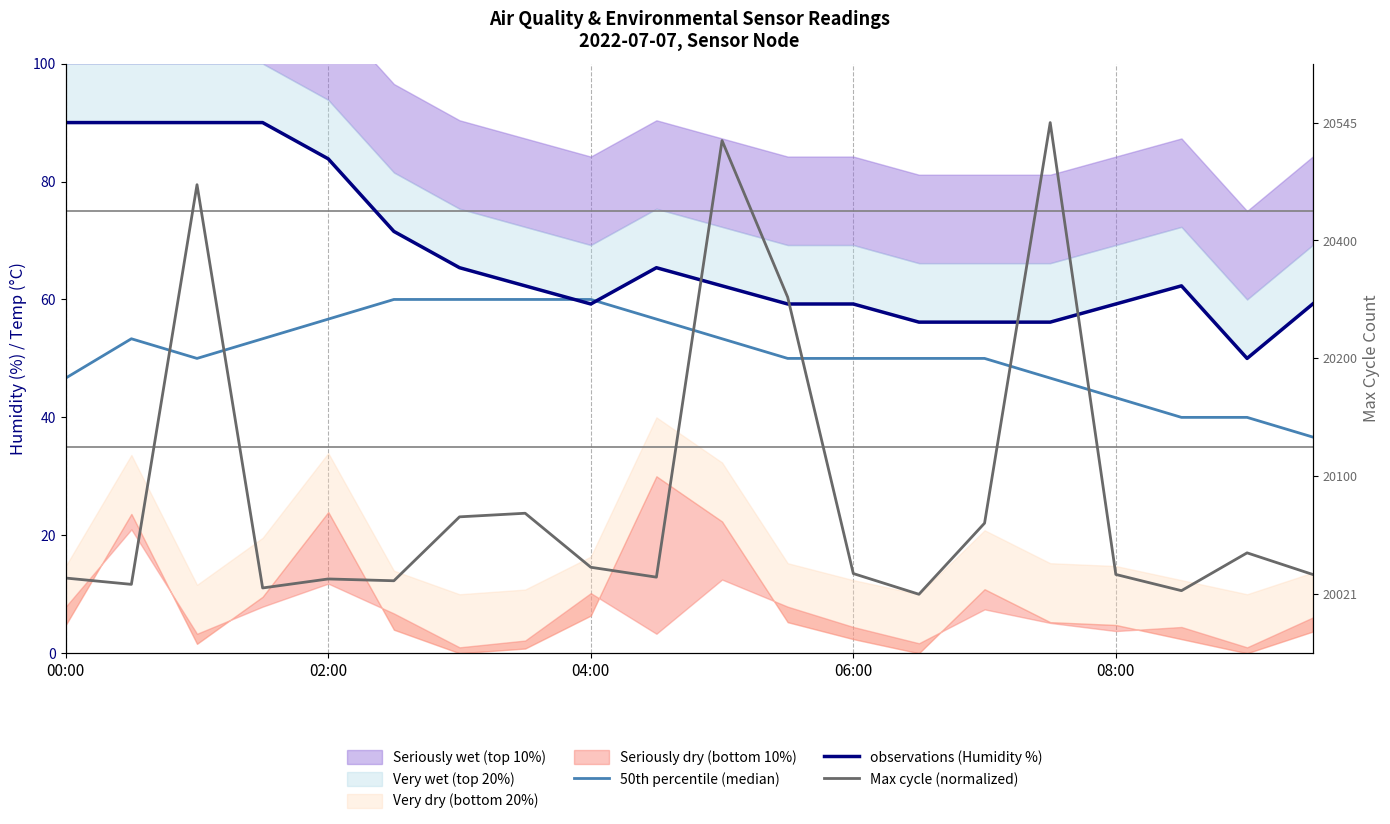

True or false: Max cycle (normalized) has a value of 17.0 at 18.

True